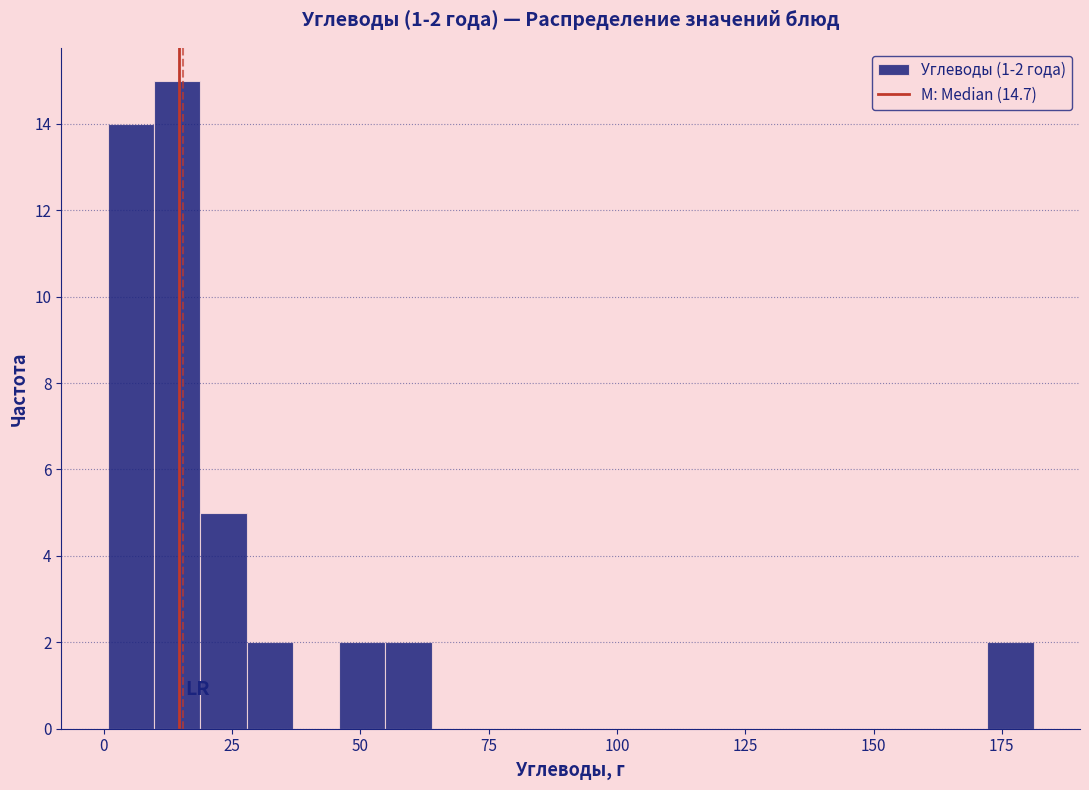

Around what value on the x-axis is the tallest bar? Give the approximate position of its centre, as read against the axis.

15